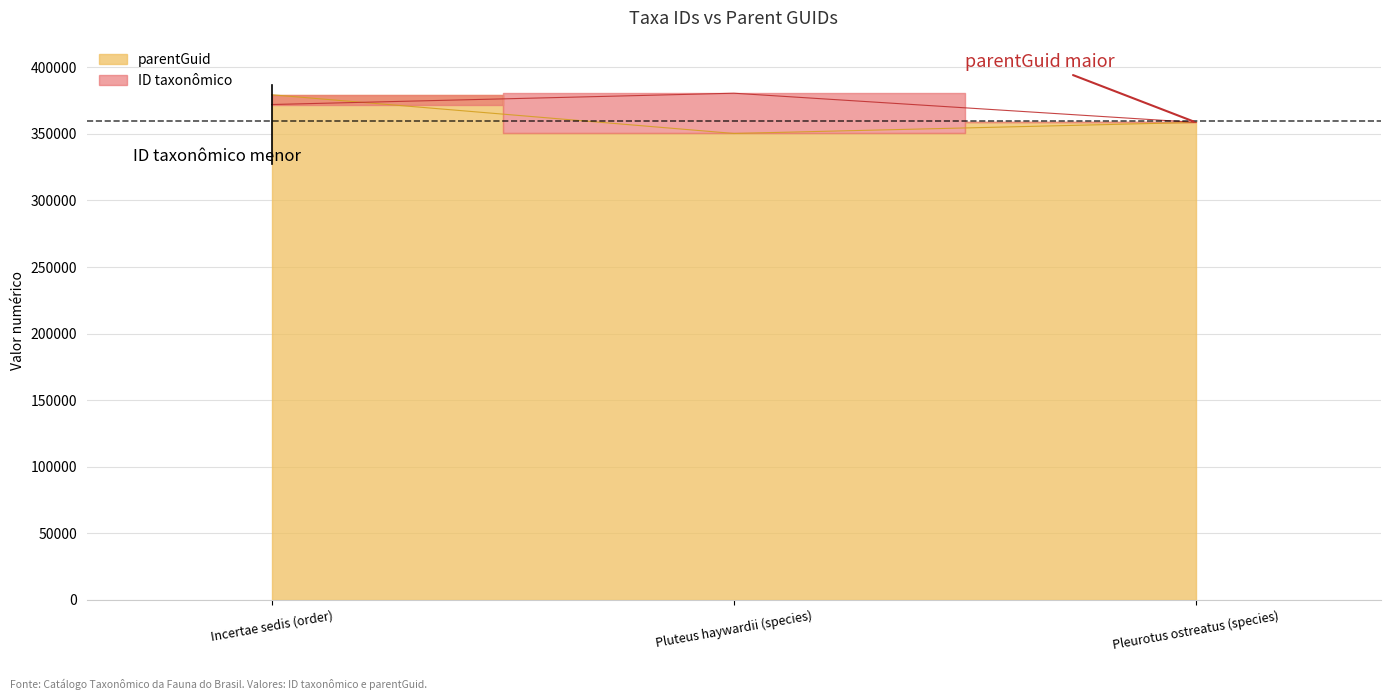

How many ID taxonômico values are between 358602 and 380540?

3